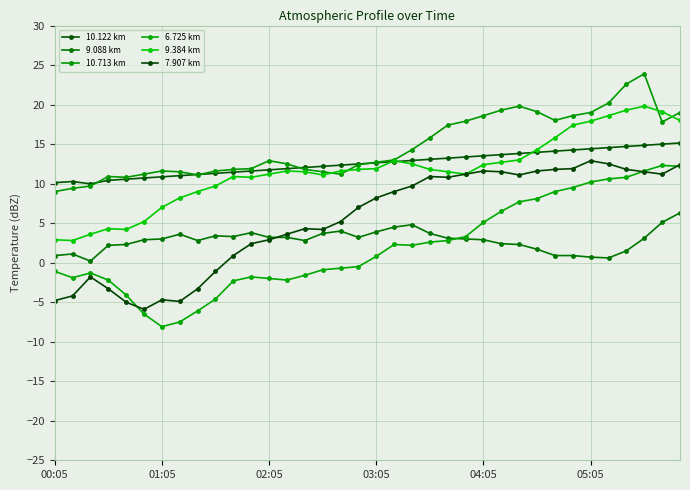

Which category has the lowest value in the 10.713 km series?

00:05